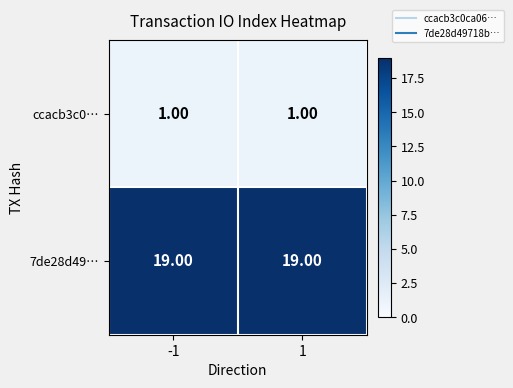

At how many categories does at least one series exceed 12?

2